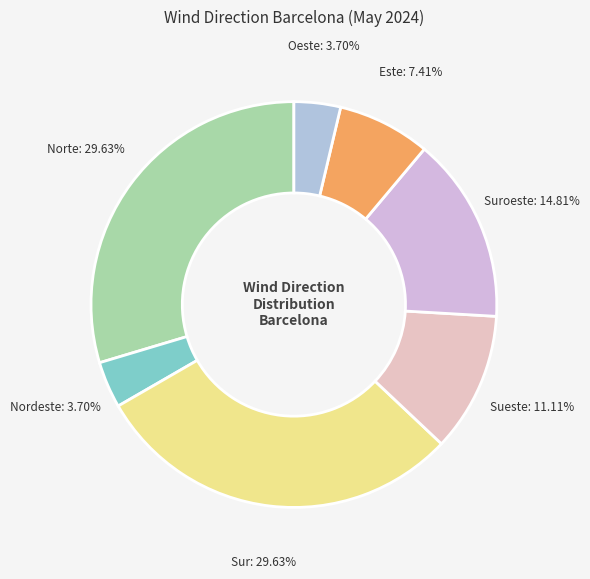

Approximately how many times larger is the value at Sur compared to Suroeste?

2.0